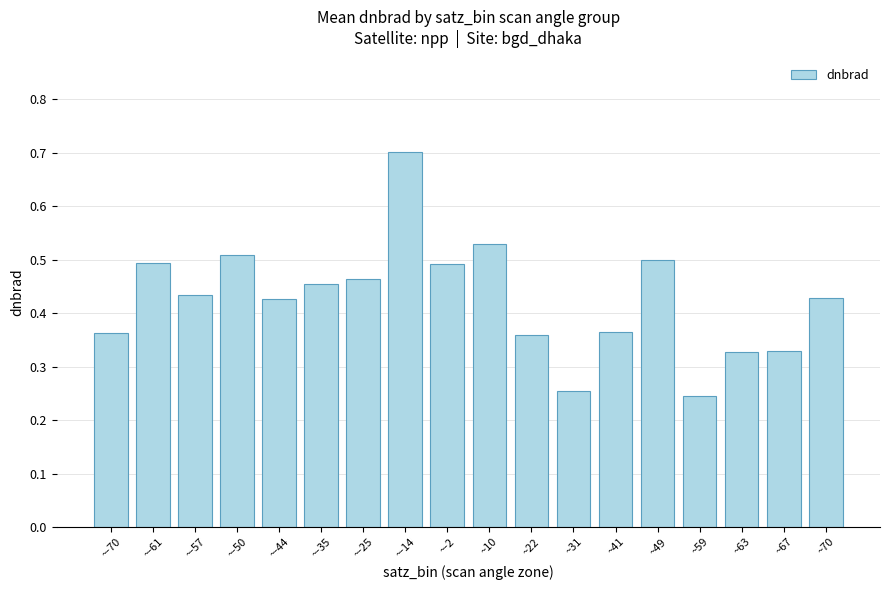

What is the greatest value displayed?

0.7